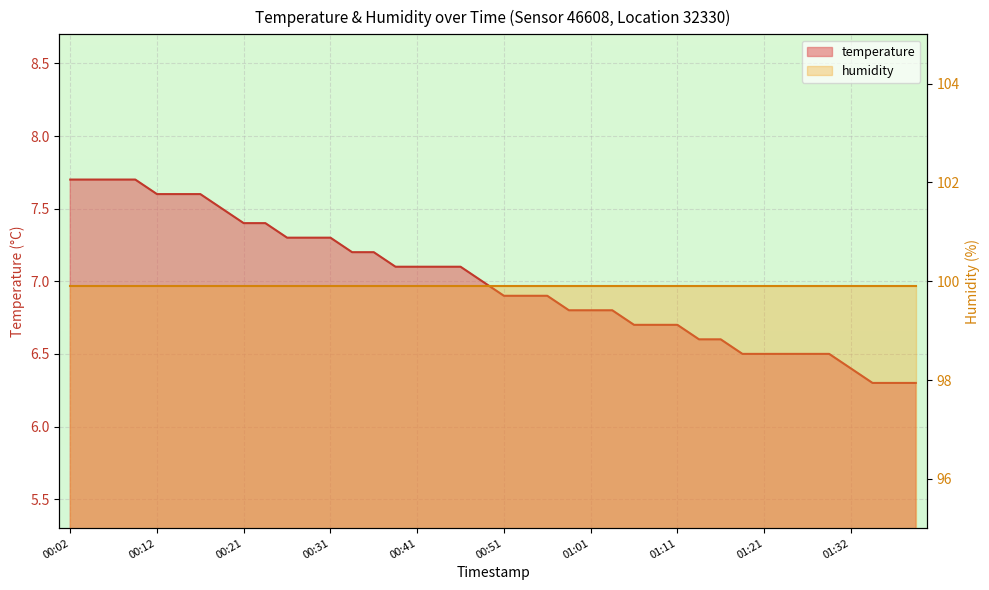

Reading left to right, extract all data points from this chart.

00:02=7.7	00:04=7.7	00:07=7.7	00:09=7.7	00:12=7.6	00:14=7.6	00:16=7.6	00:19=7.5	00:21=7.4	00:24=7.4	00:26=7.3	00:29=7.3	00:31=7.3	00:34=7.2	00:36=7.2	00:38=7.1	00:41=7.1	00:43=7.1	00:46=7.1	00:48=7.0	00:51=6.9	00:53=6.9	00:56=6.9	00:58=6.8	01:01=6.8	01:03=6.8	01:06=6.7	01:08=6.7	01:11=6.7	01:13=6.6	01:16=6.6	01:18=6.5	01:21=6.5	01:24=6.5	01:27=6.5	01:29=6.5	01:32=6.4	01:34=6.3	01:37=6.3	01:39=6.3